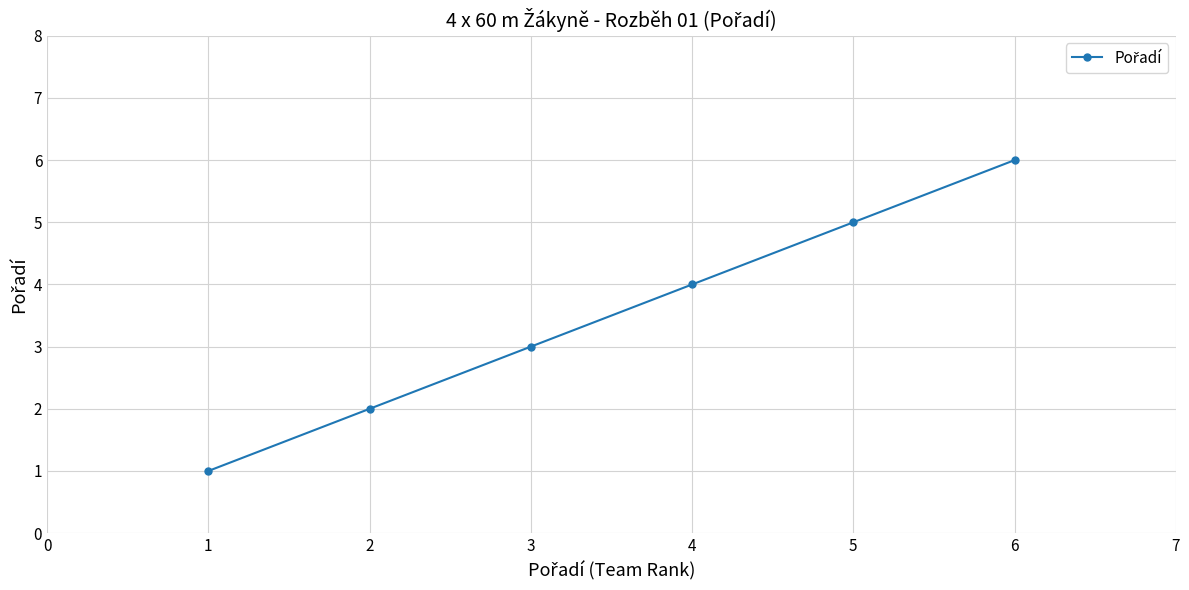

What is the change in value from 1 to 2?

+1